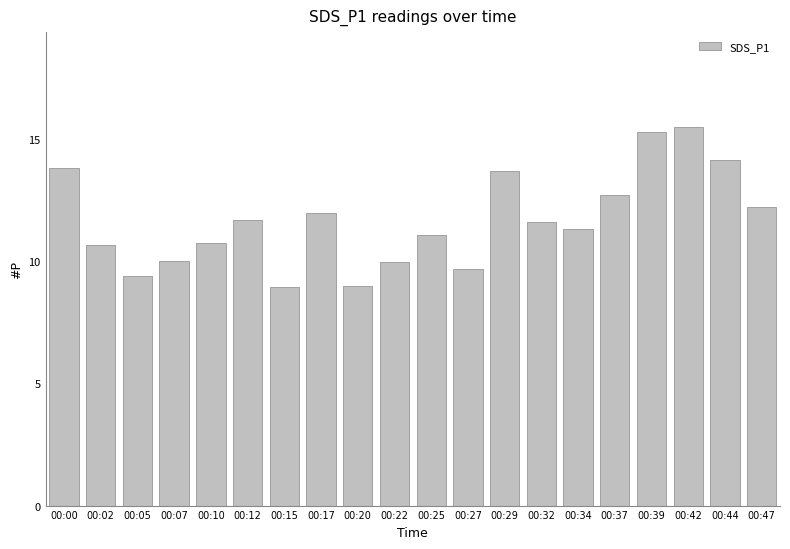

The chart shows a value of 2.9 at 00:37. True or false?

False